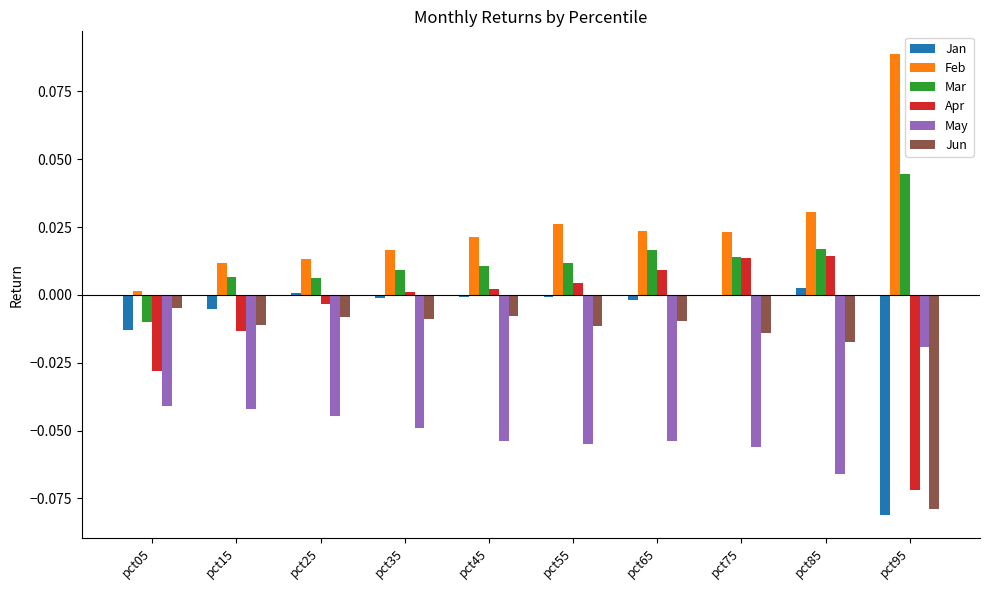

The Mar series shows 0.0 at pct15. True or false?

True